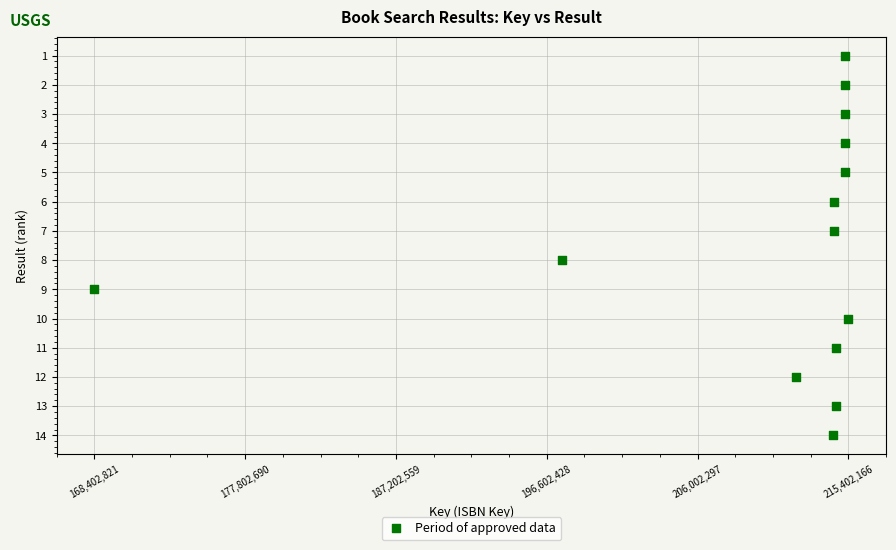

What is the range of X values (max minus min)?

46999345